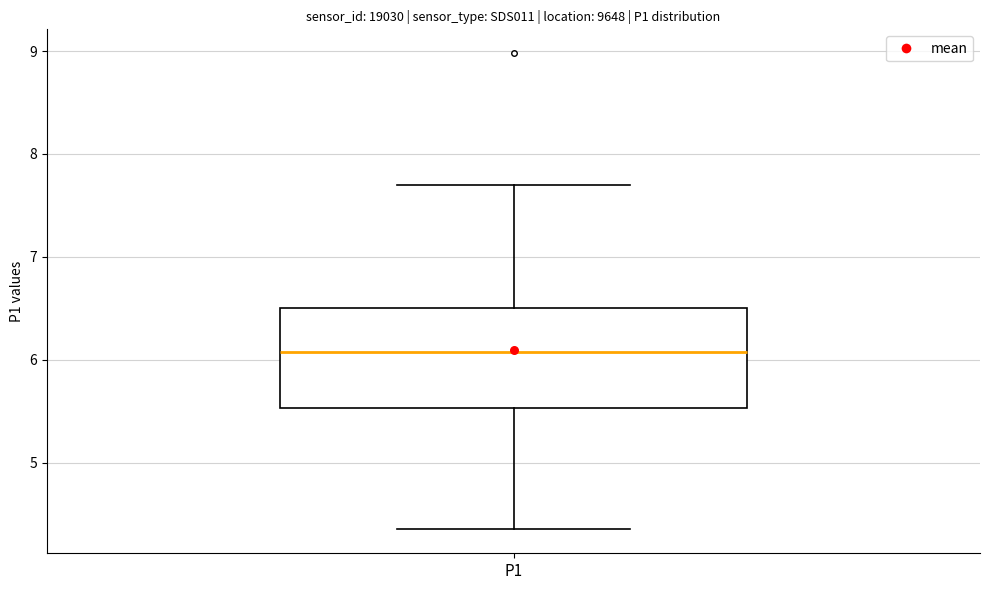

Where does the median line of the box for P1 sit on the y-axis? The values are not printed on the chart, so give them approximately, as read against the axis.

6.1